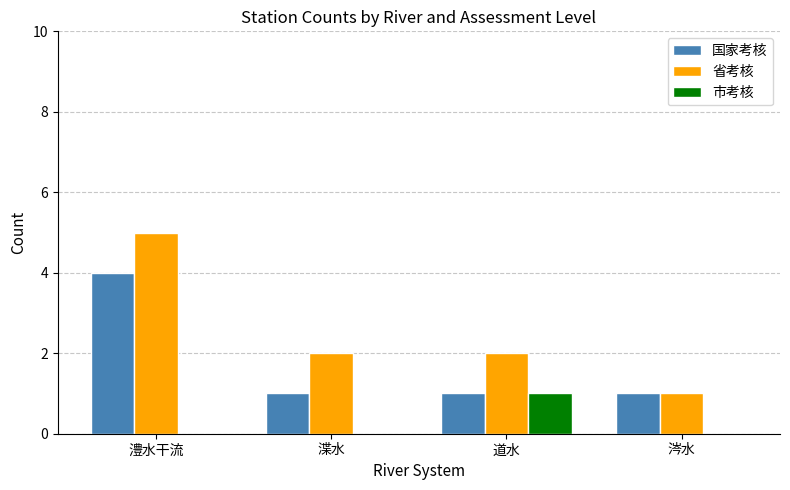

The value of 国家考核 at 涔水 is 1. True or false?

True